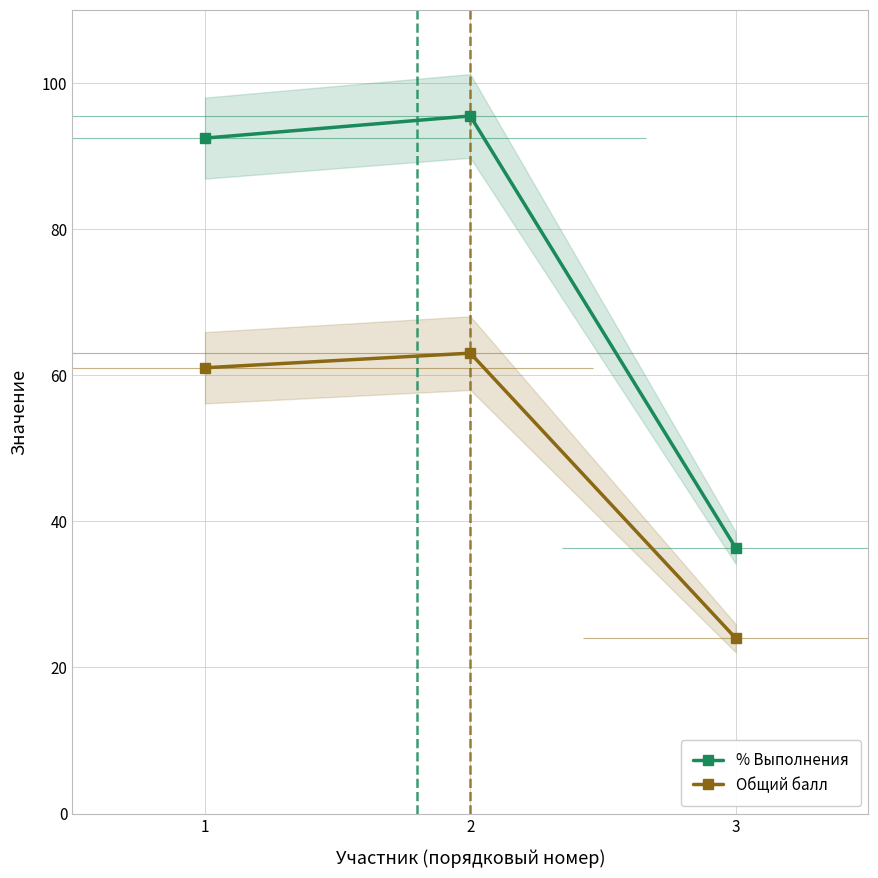

Where does the % Выполнения series first go above 92?

1